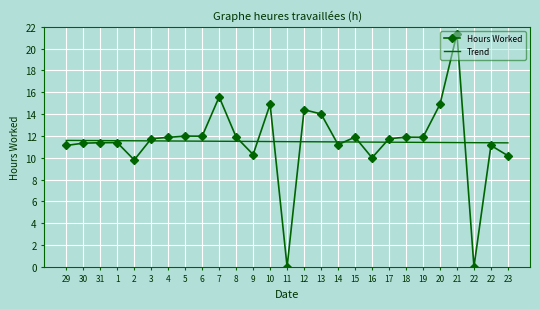

Which has a higher value, 15 or 29?

15